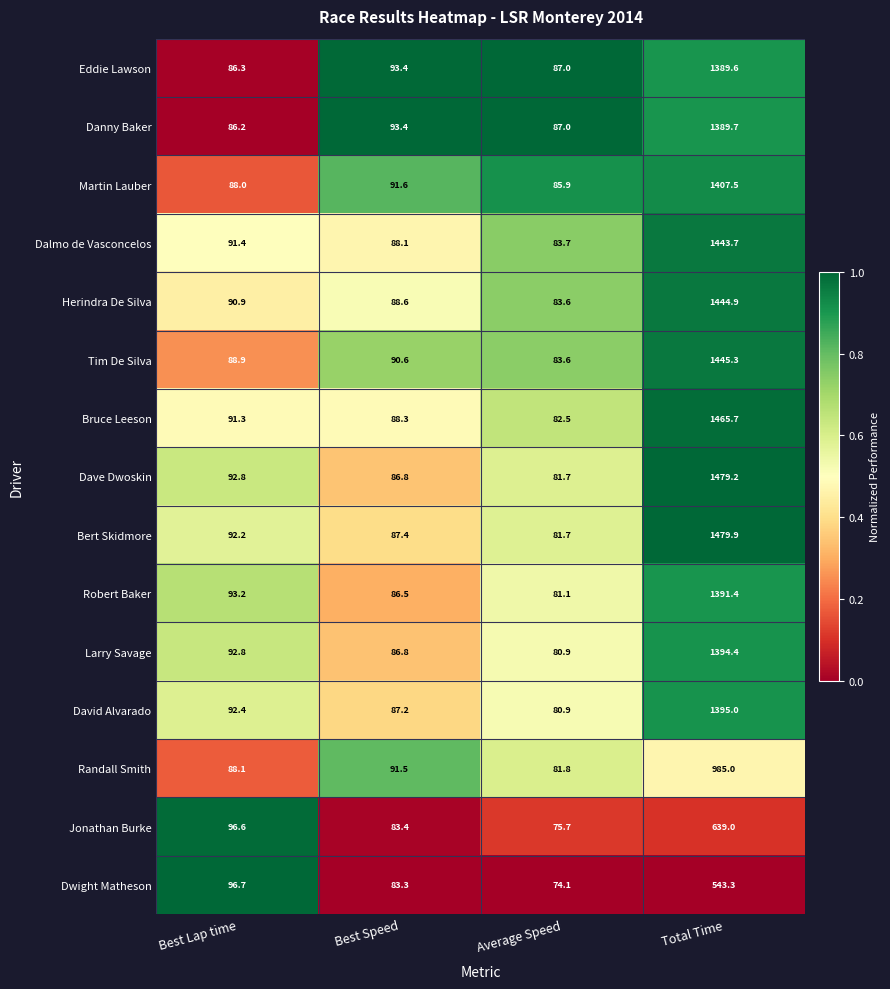

What is the maximum value shown in the chart?

1479.9